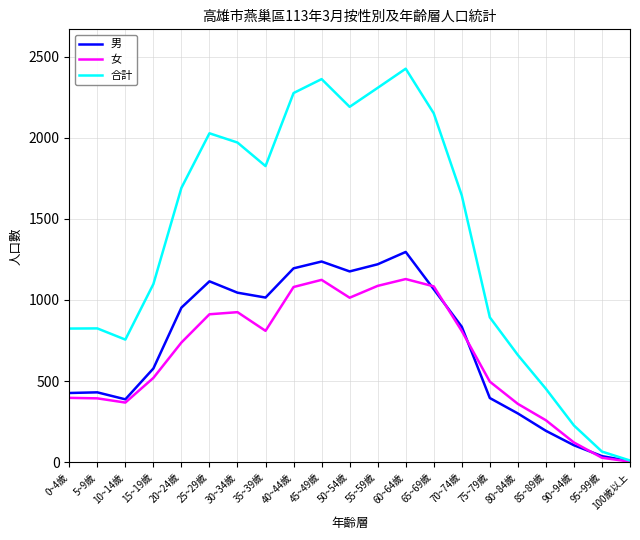

What is the highest value of the 合計 series?

2425